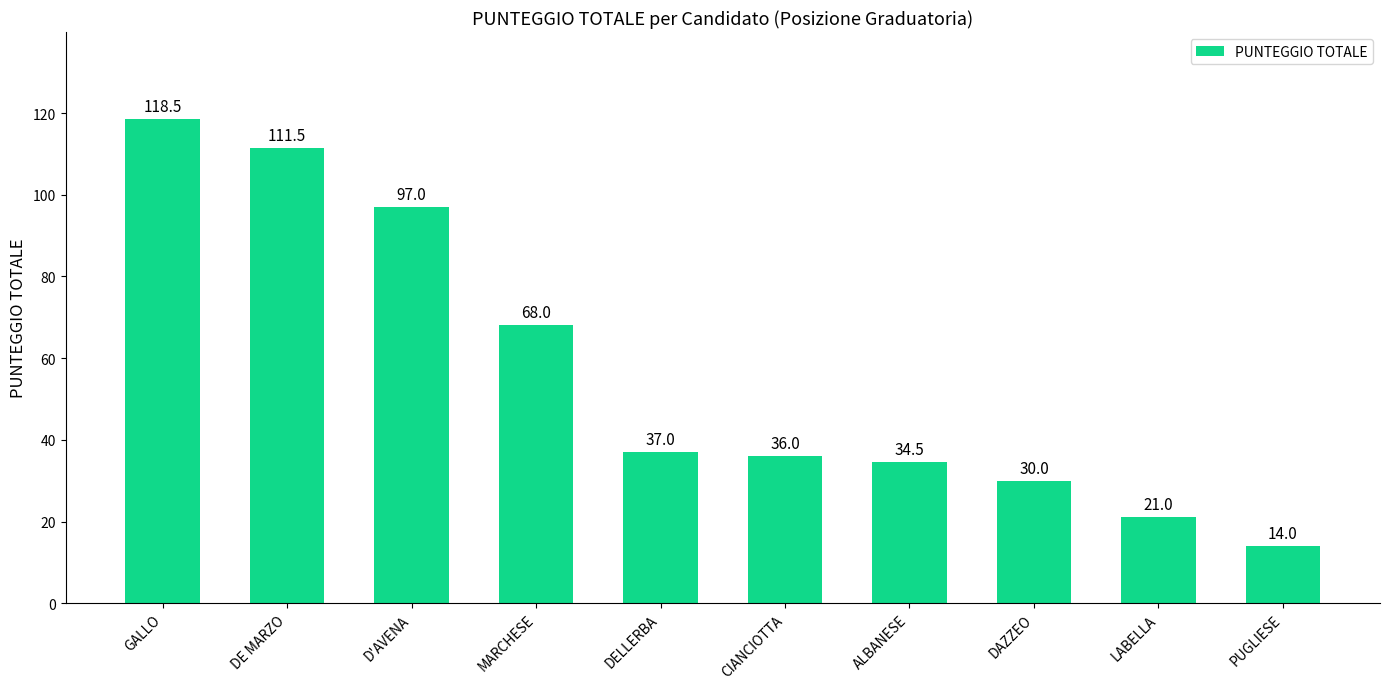

Rank the categories by value from lowest to highest.

PUGLIESE, LABELLA, DAZZEO, ALBANESE, CIANCIOTTA, DELLERBA, MARCHESE, D'AVENA, DE MARZO, GALLO